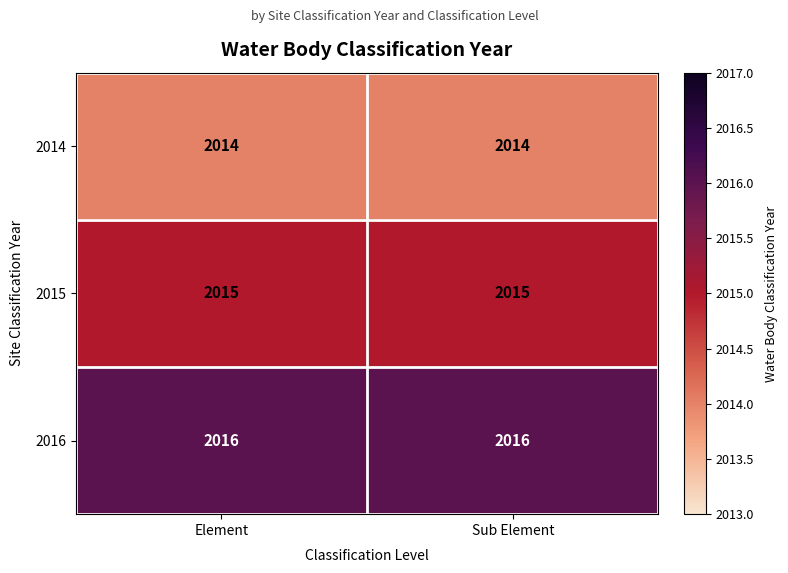

What is the minimum value shown in the chart?

2014